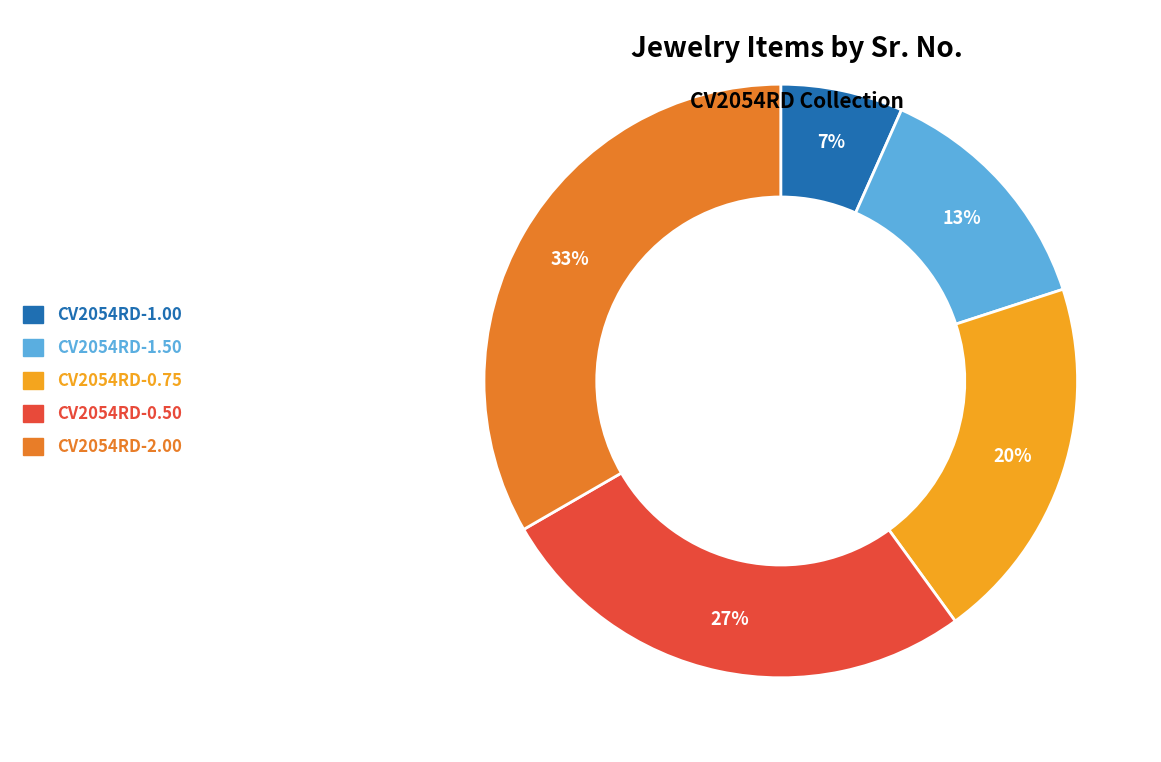

Count the number of slices in the pie.

5